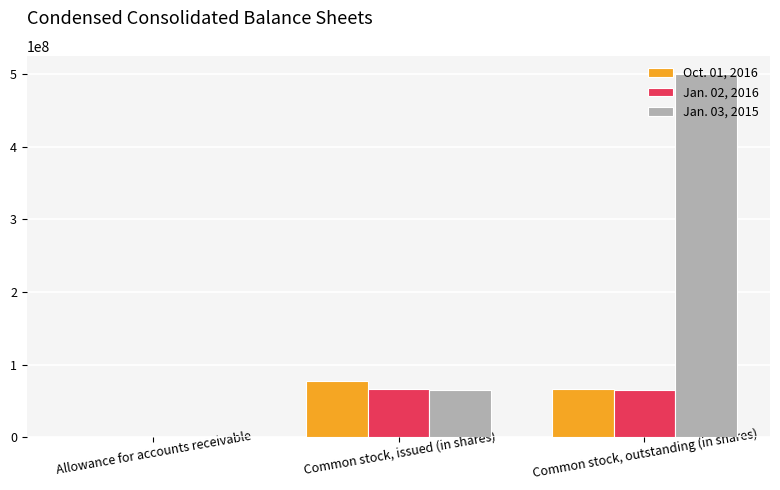

What value does the Jan. 02, 2016 series have at Allowance for accounts receivable, to the nearest 10?

20